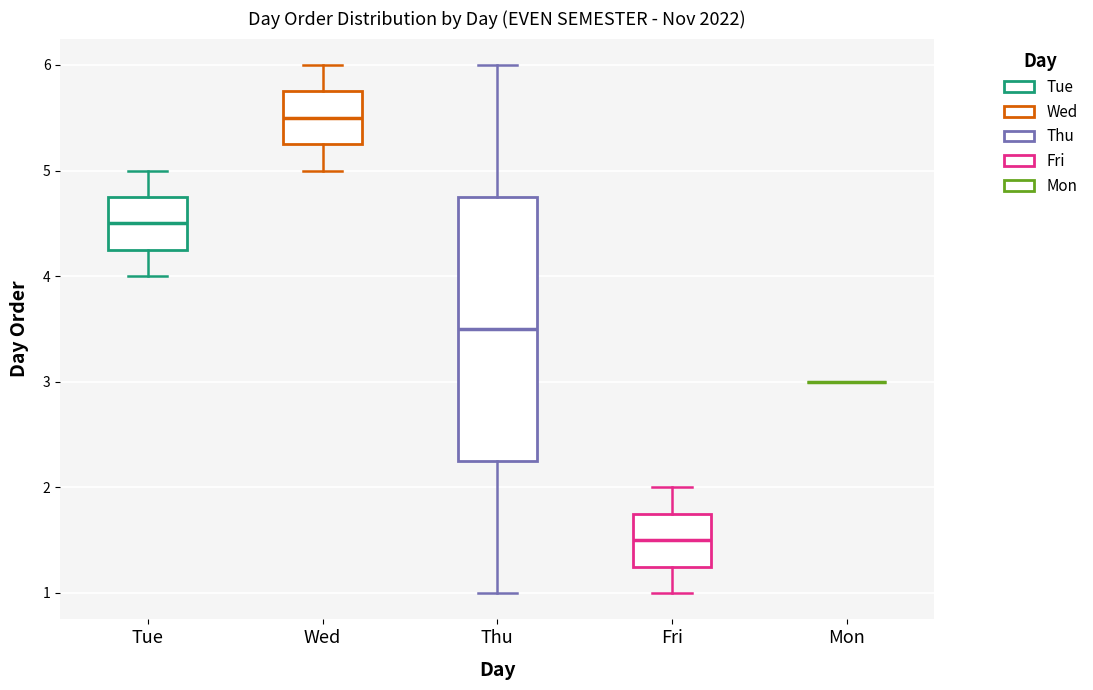

Reading left to right, read every box against the y-axis: the position of its median line, the range the box covers, and the ends of its whiskers. The values are not printed on the chart, so give them approximately, as read against the axis.

Tue: median 4.5, box 4.3 to 4.8, whiskers 4.0 to 5.0
Wed: median 5.5, box 5.3 to 5.8, whiskers 5.0 to 6.0
Thu: median 3.5, box 2.3 to 4.8, whiskers 1.0 to 6.0
Fri: median 1.5, box 1.3 to 1.8, whiskers 1.0 to 2.0
Mon: box collapsed to a line at 3.0, whiskers 3.0 to 3.0